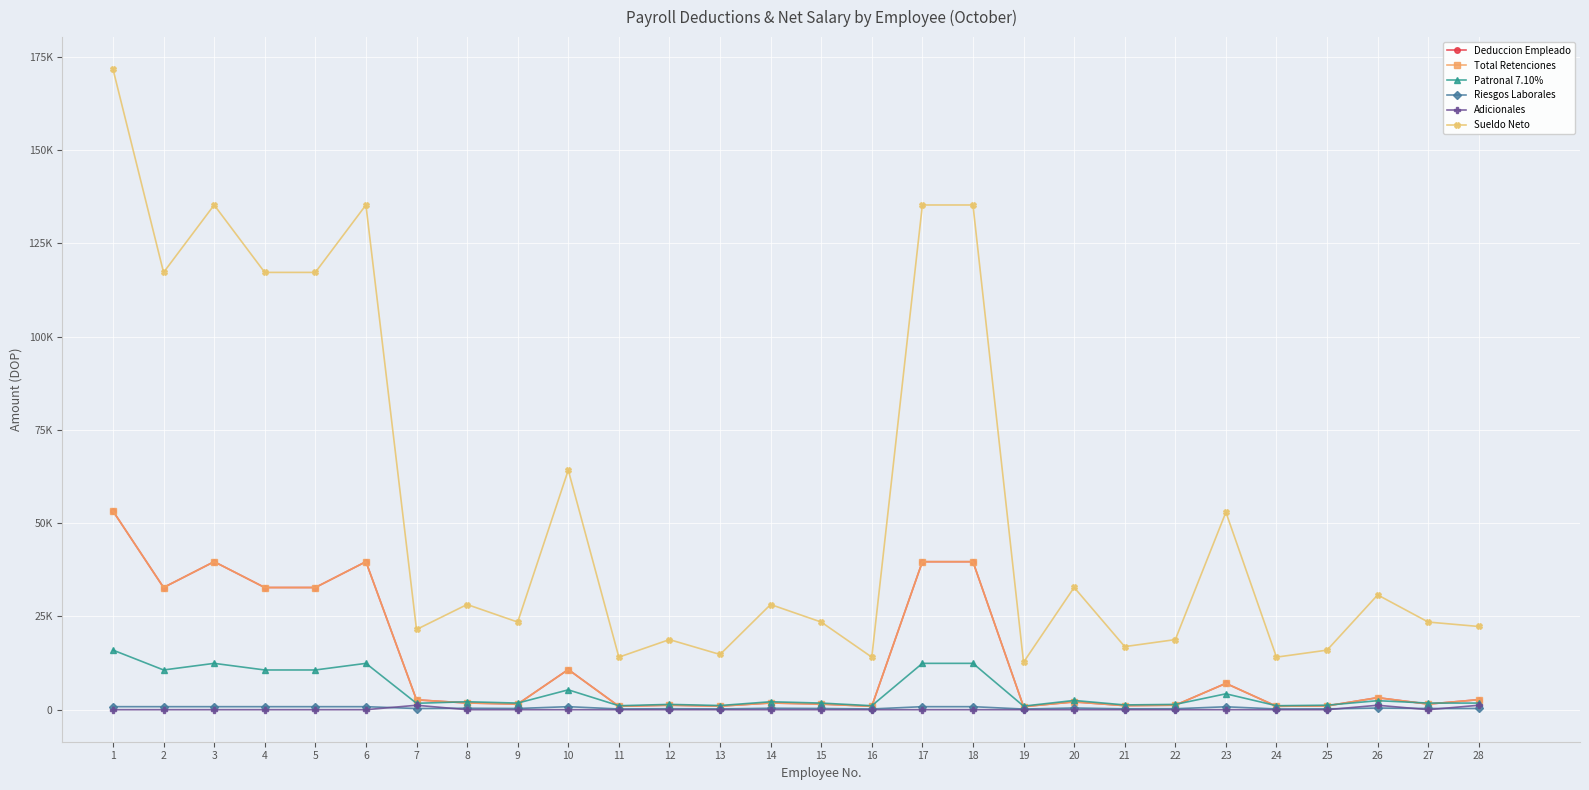

How many lines are shown in the chart?

6